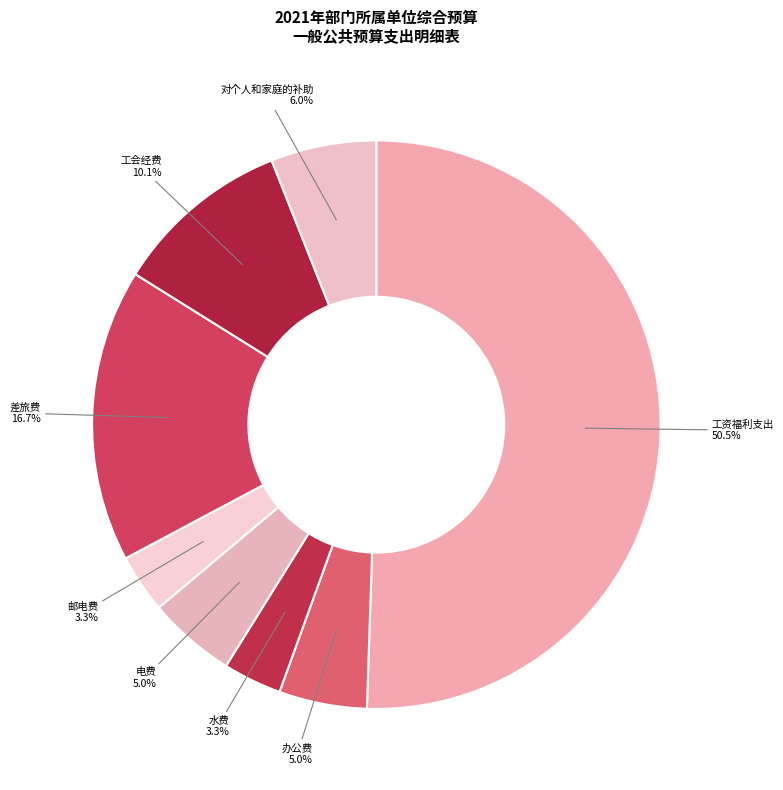

Combined, do 工资福利支出 and 对个人和家庭的补助 account for over 50%?

Yes